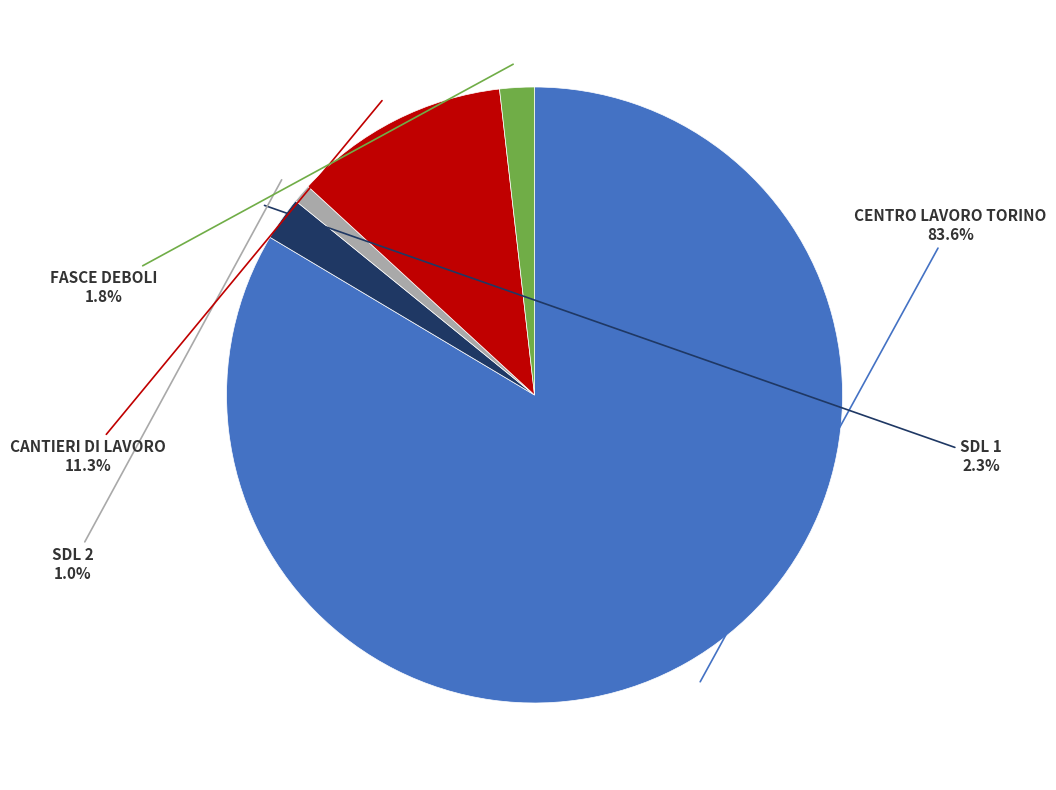

Is there any slice that represents more than half of the pie?

Yes